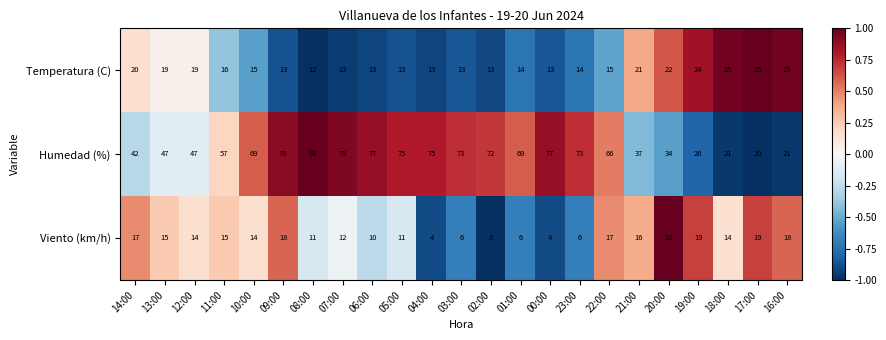

What is the total value across all series at 02:00?

88